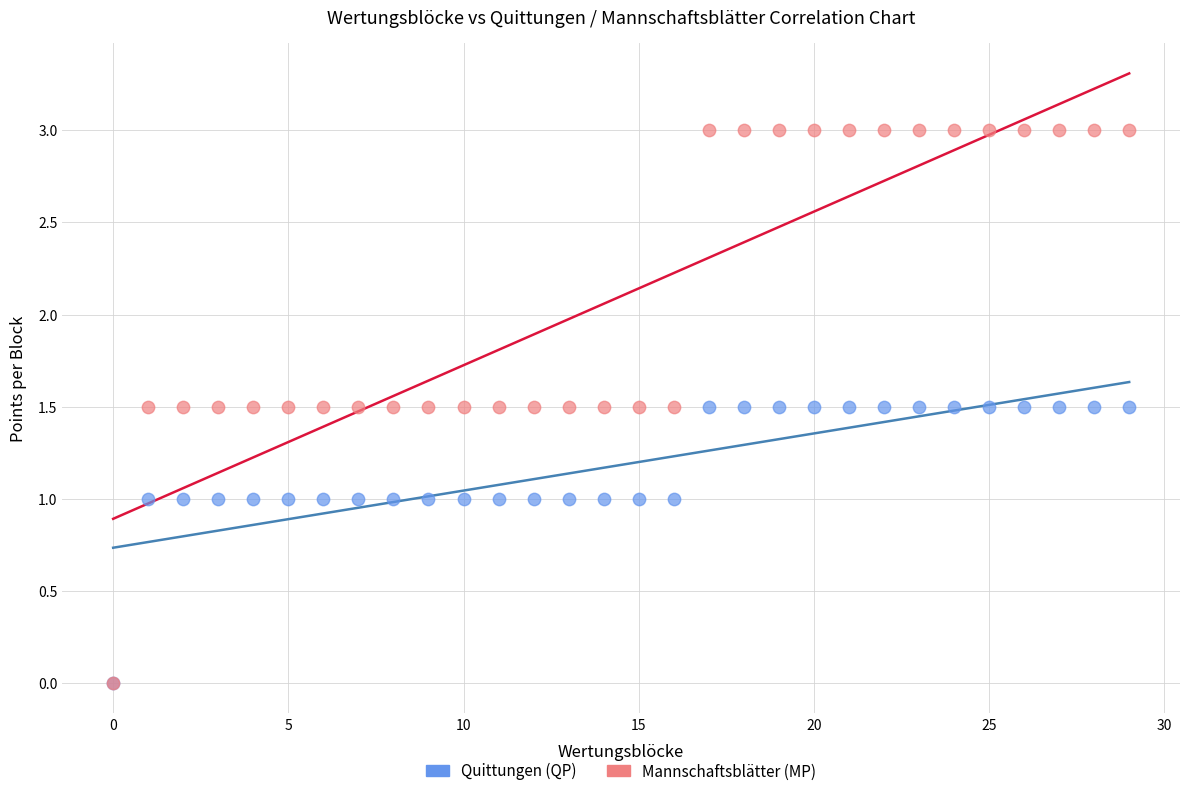

Which series reaches the maximum Y coordinate?

Mannschaftsblätter (MP)